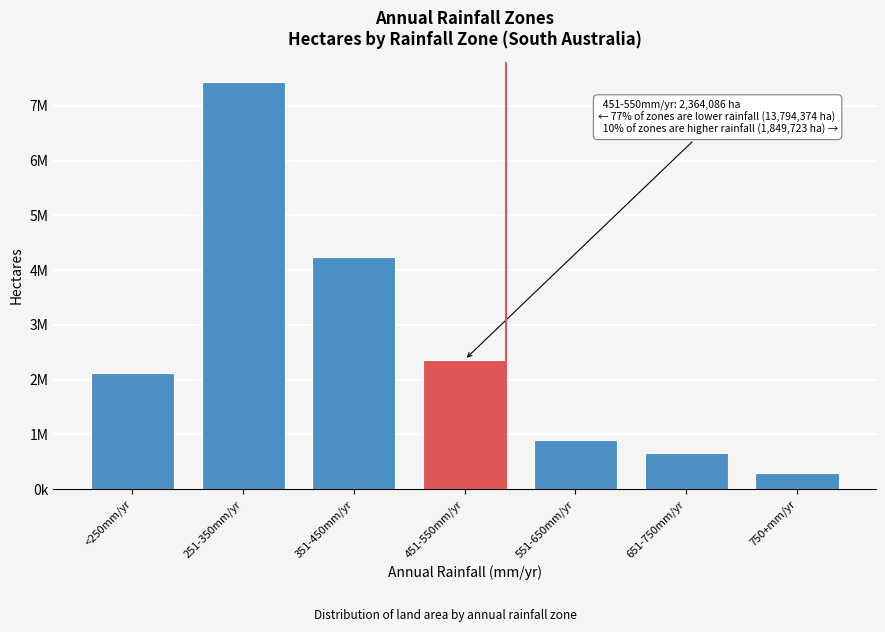

Does the chart contain any negative values?

No